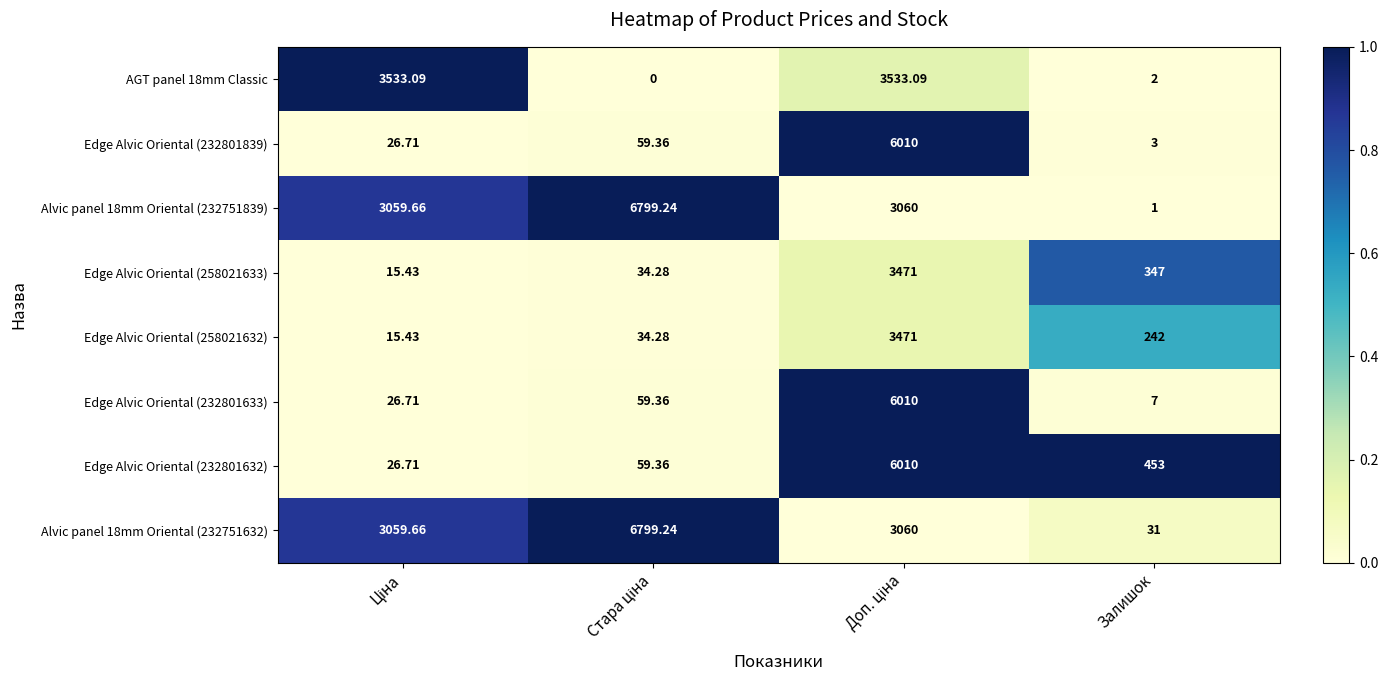

Which series has the largest range (max minus min)?

Alvic panel 18mm Oriental (232751839)